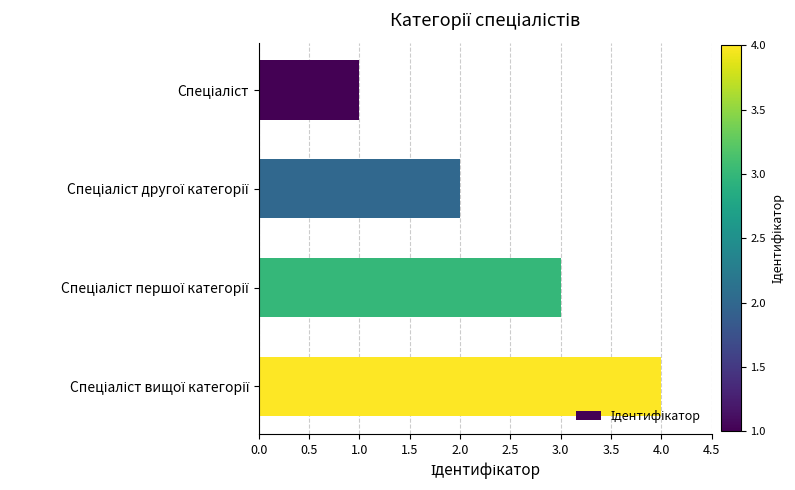

How many data points does each series have?

4